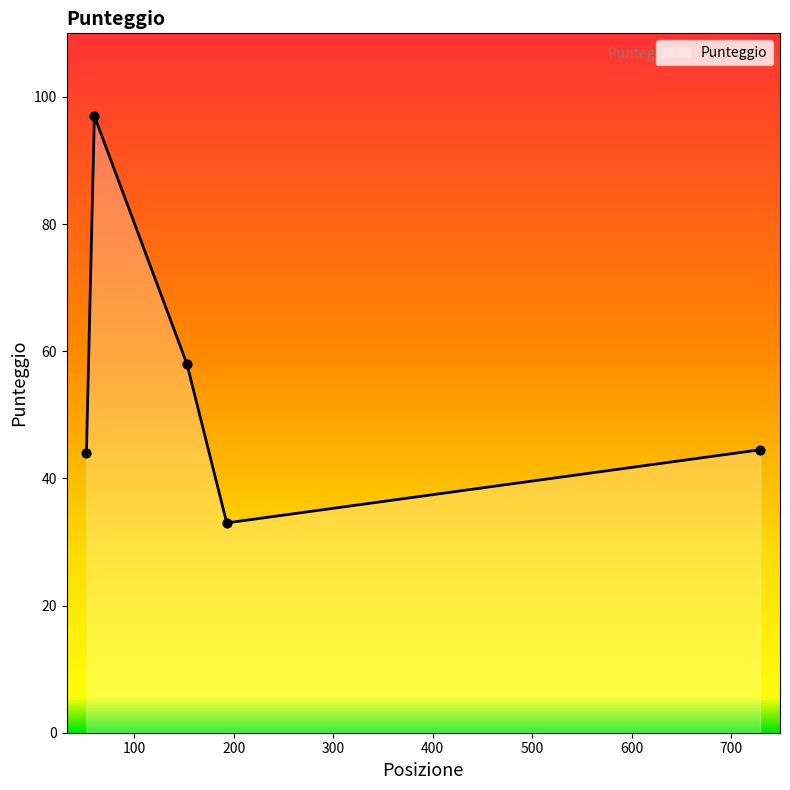

What is the smallest value displayed?

33.0